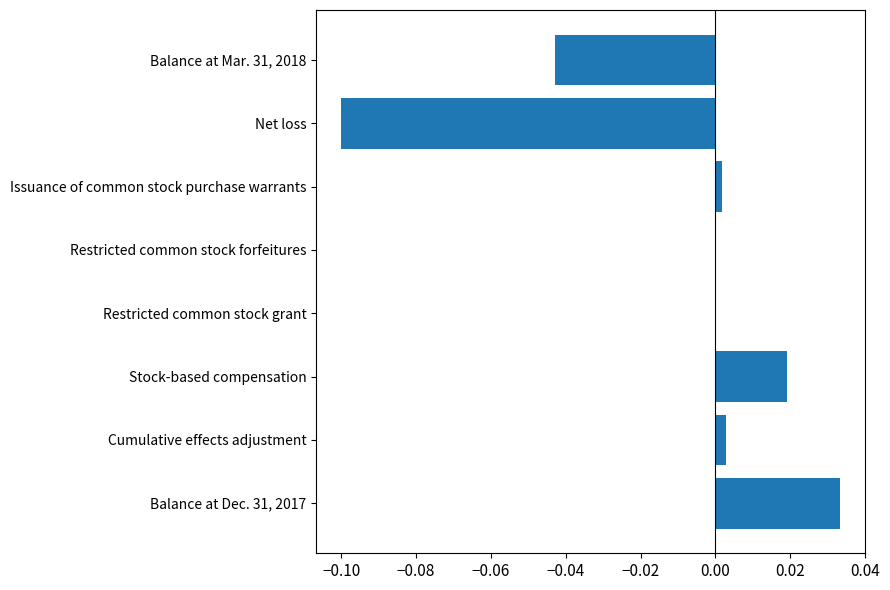

Which category has the highest value across all series?

Balance at Dec. 31, 2017